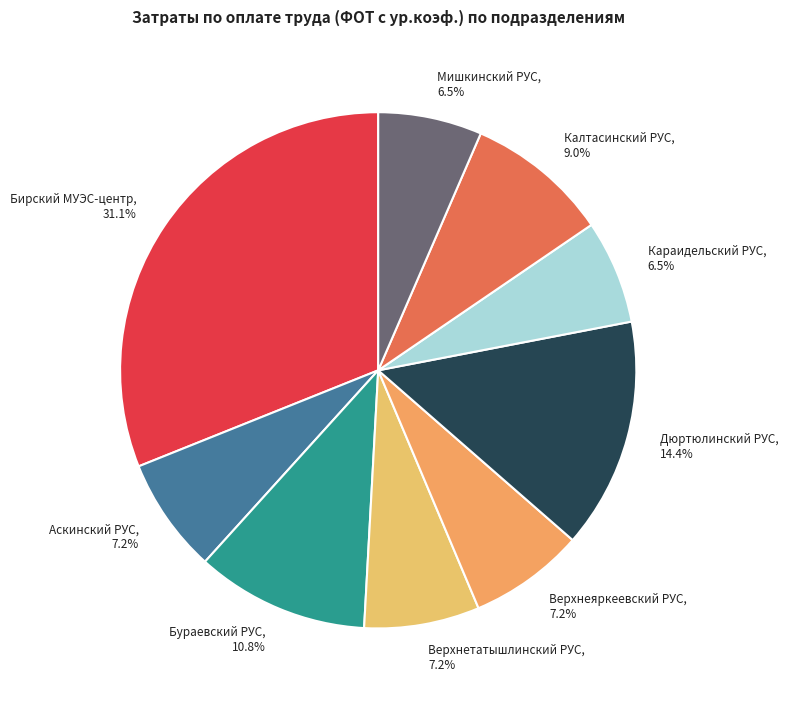

What percentage is NOT represented by Дюртюлинский РУС?

85.6%